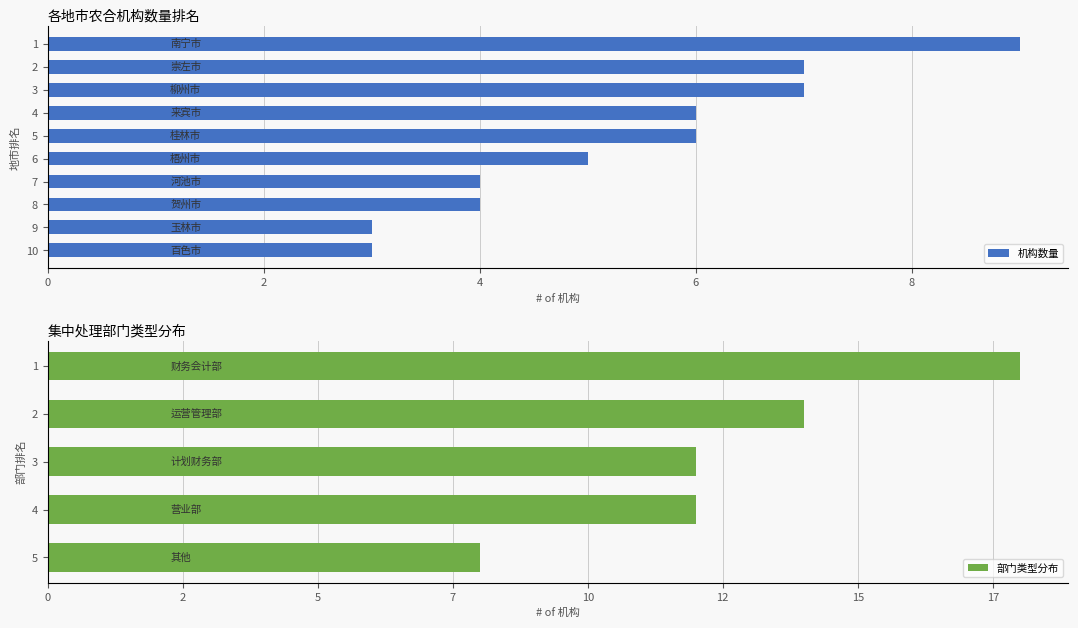

True or false: 机构数量 has a value of 2 at 7.

False